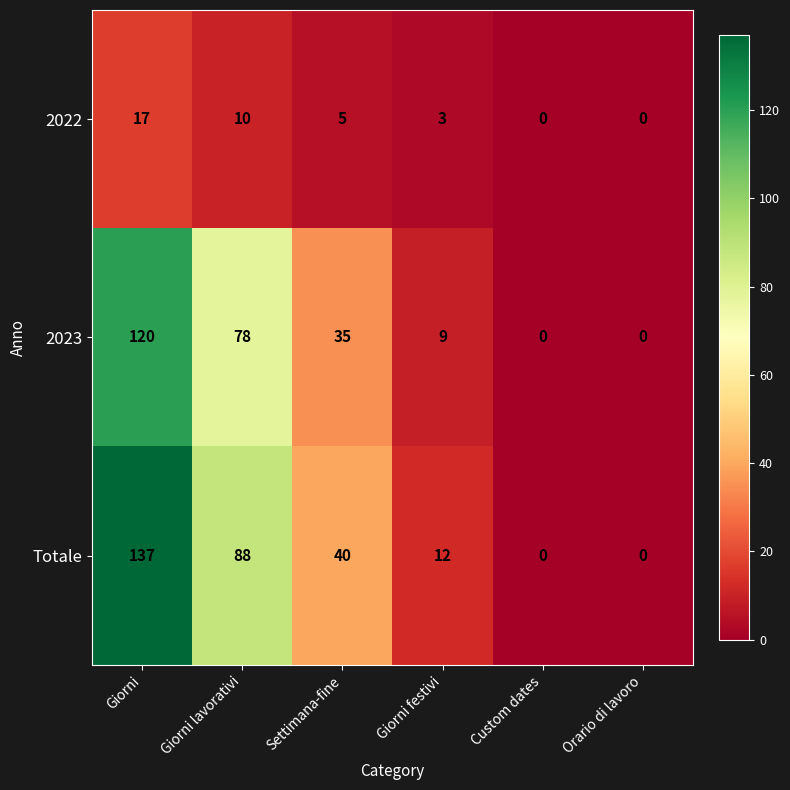

What is the maximum value for 2022?

17